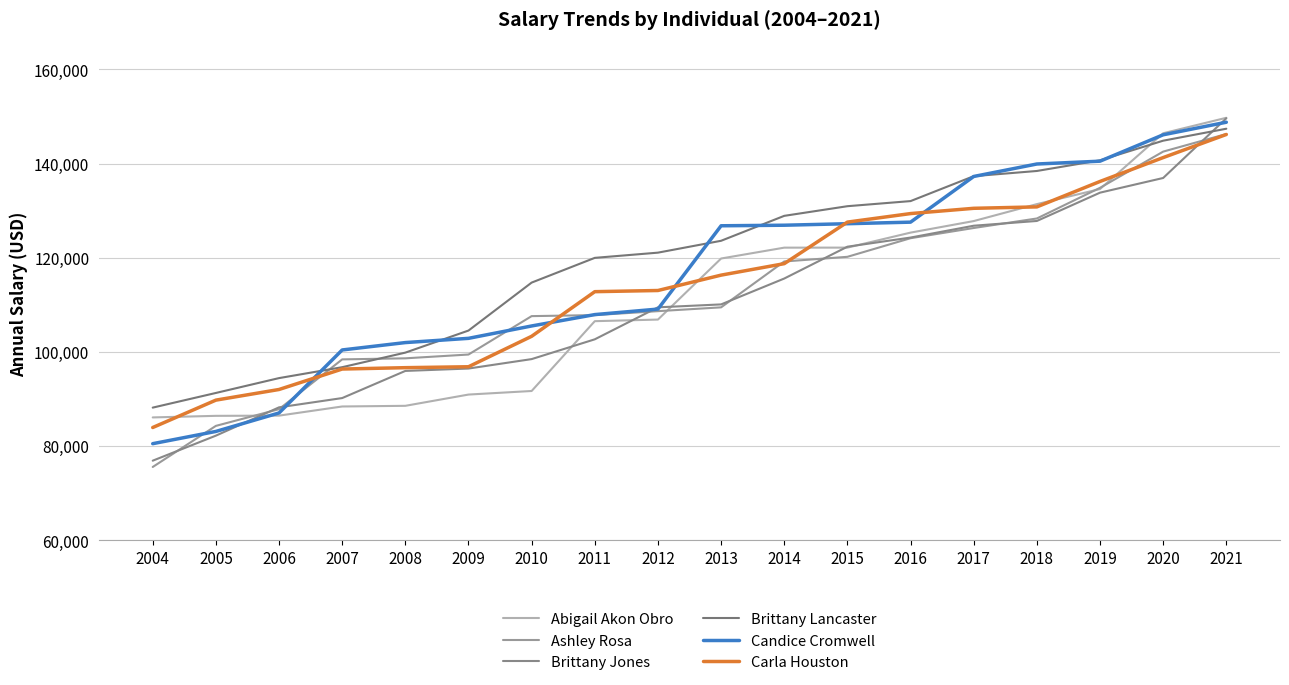

True or false: Brittany Lancaster has a value of 138438 at 2018.

True